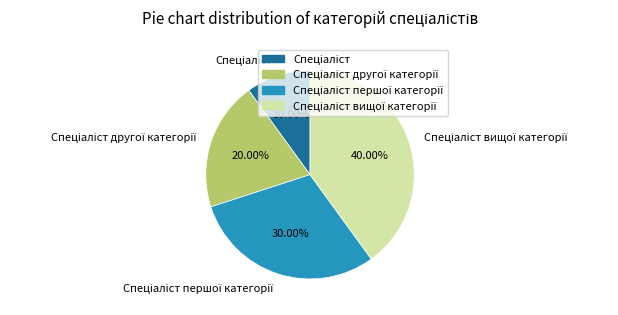

Does any single category account for the majority?

No